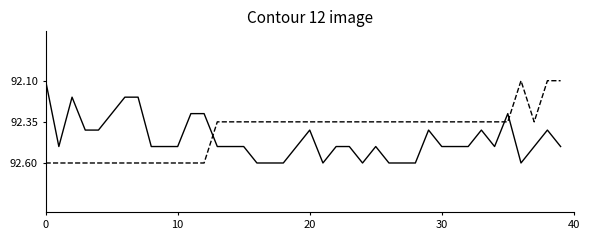

What is the maximum value shown in the chart?

92.6